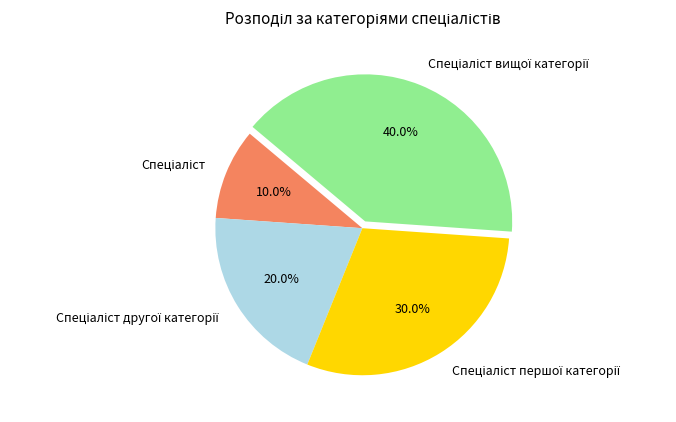

Does any single category account for the majority?

No